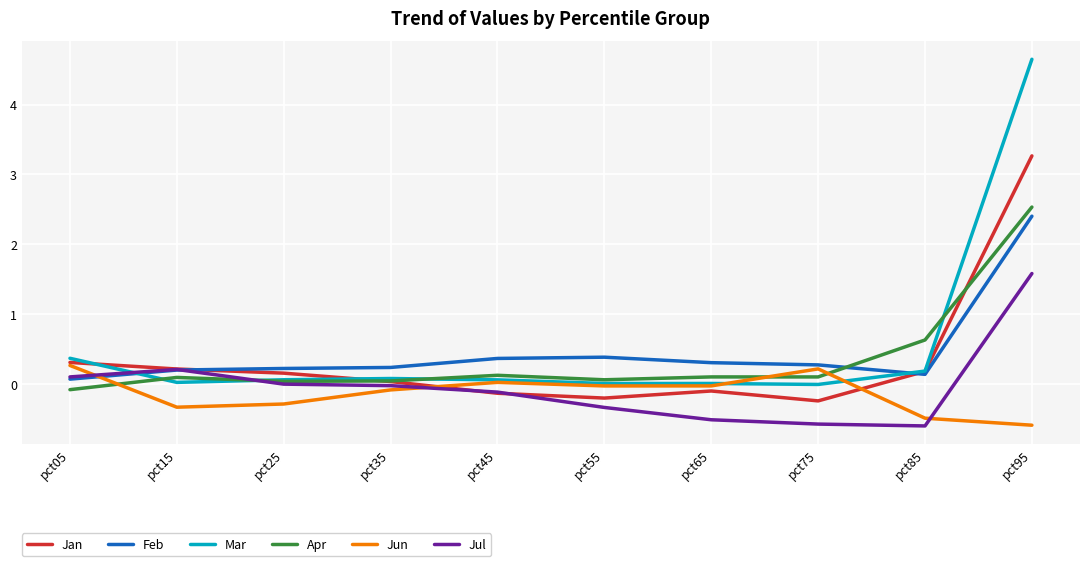

True or false: Feb has a value of 0.2 at pct15.

True